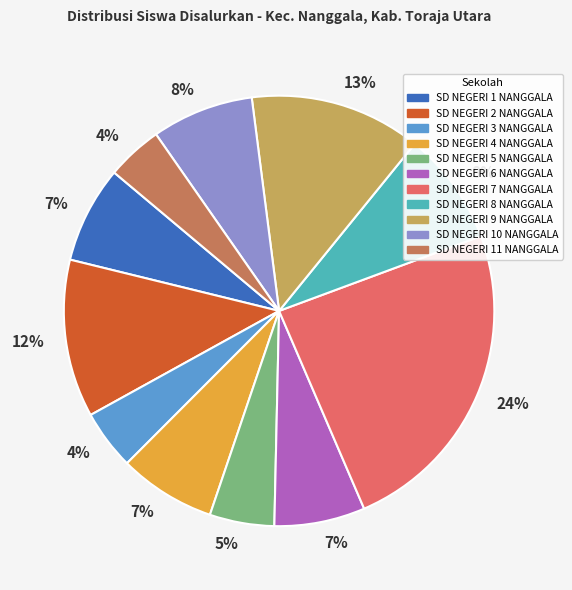

To the nearest percent, what is the difference between the largest and smallest slice percentages?

20%